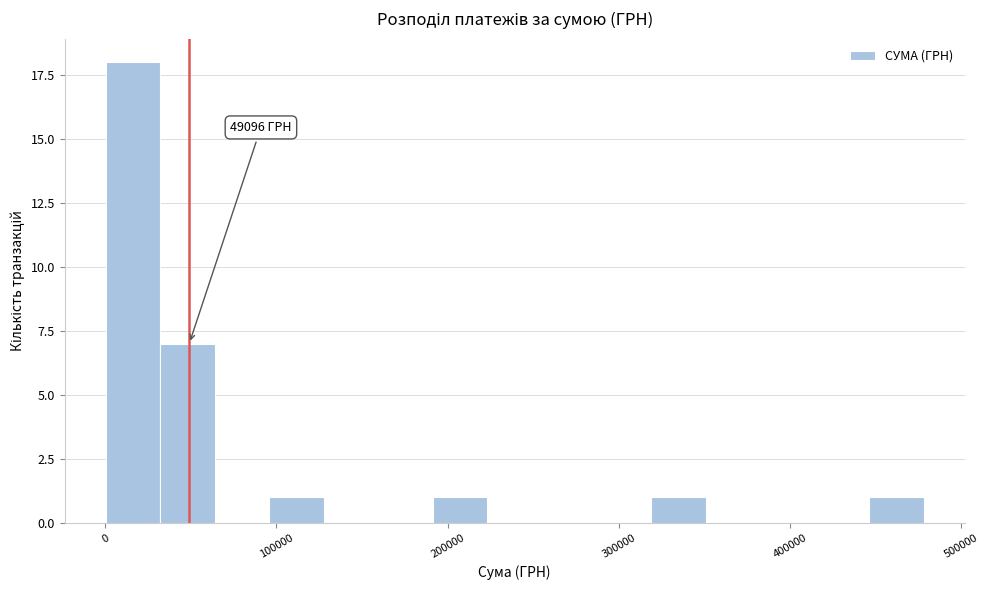

Around what value on the x-axis is the tallest bar? Give the approximate position of its centre, as read against the axis.

20000